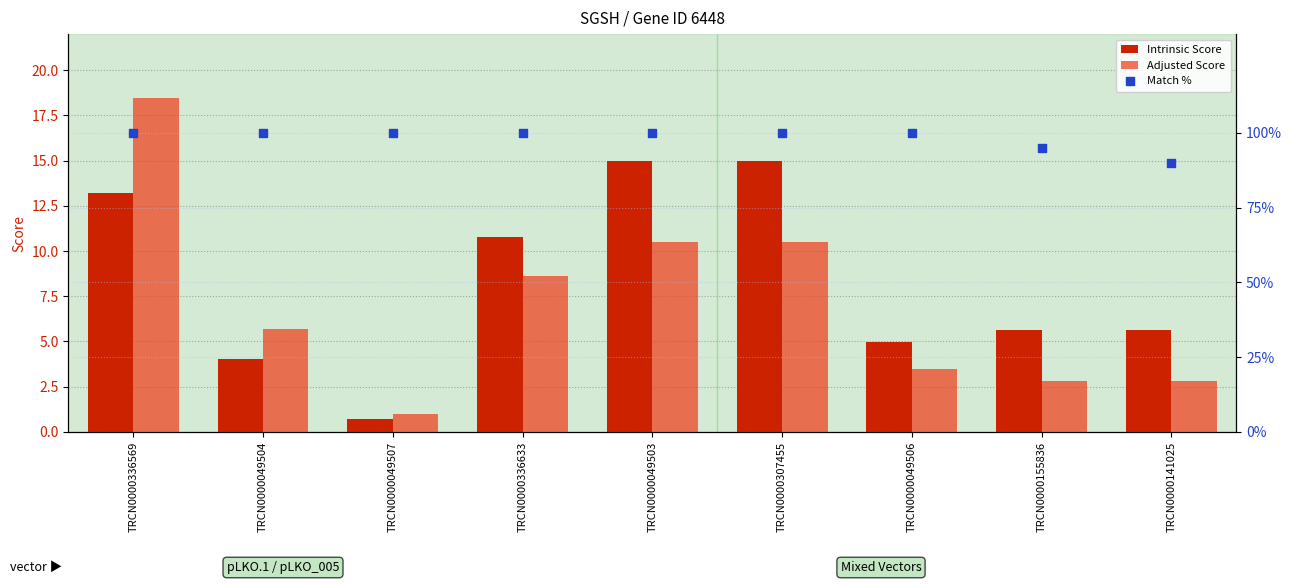

Is the value of Intrinsic Score at TRCN0000141025 greater than the value of Adjusted Score at TRCN0000049506?

Yes